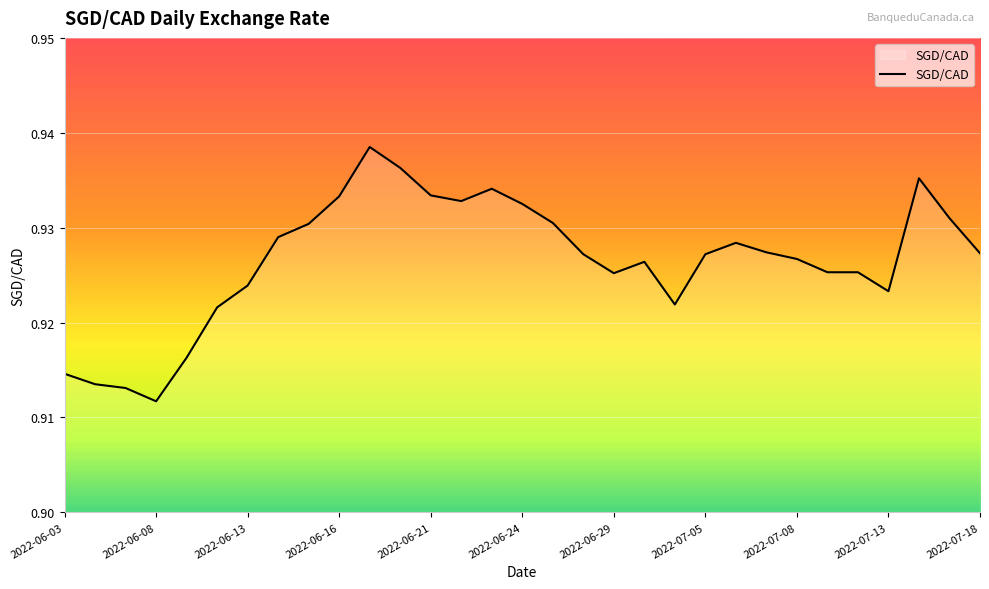

Does the chart have visible grid lines?

Yes